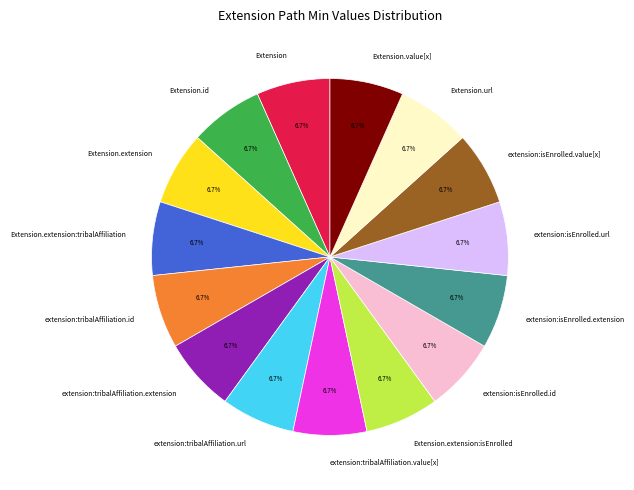

Count the number of slices in the pie.

15